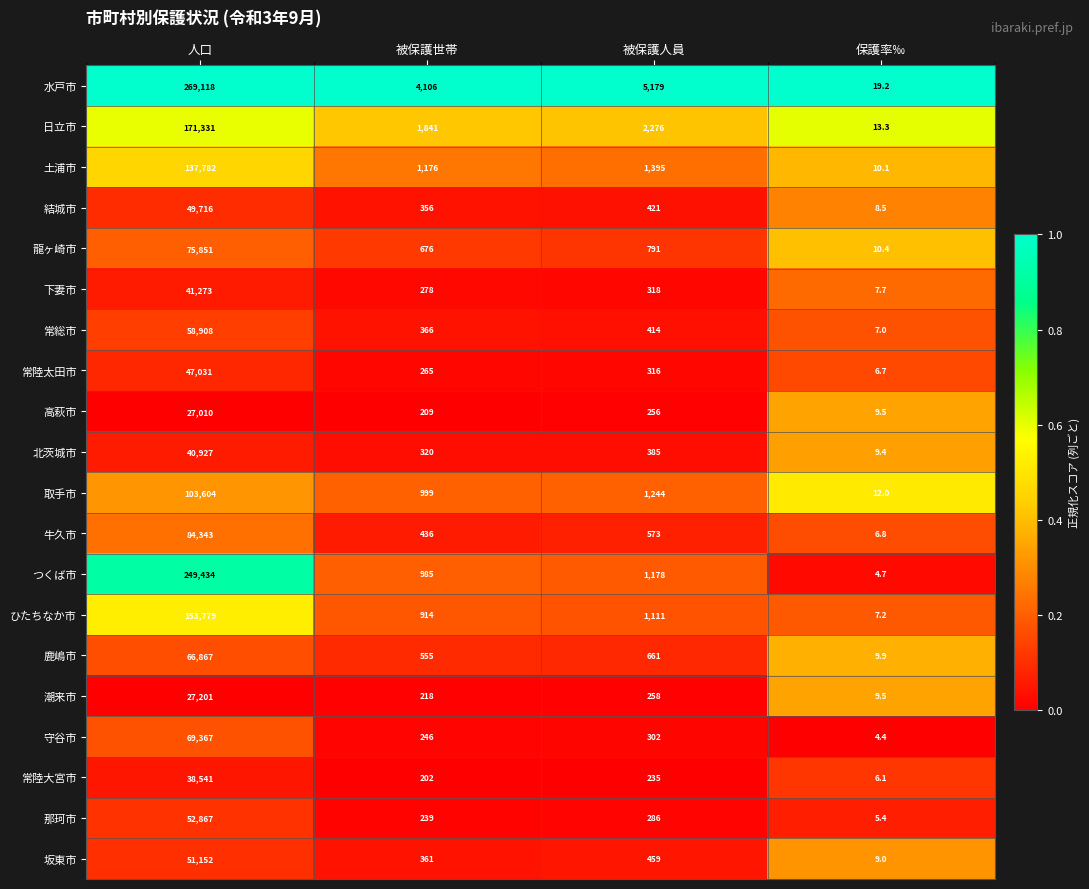

At which category is the sum across all series the highest?

人口